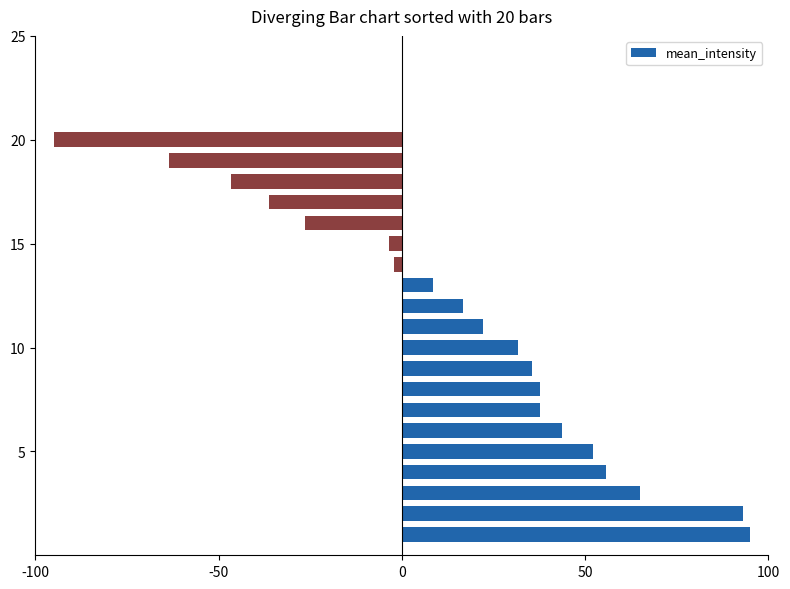

Reading bottom to top, transcribe all the data shown in this chart.

95.0	93.2	64.9	55.6	52.2	43.6	37.7	37.7	35.5	31.6	22.1	16.7	8.6	-2.1	-3.4	-26.3	-36.1	-46.5	-63.6	-95.0